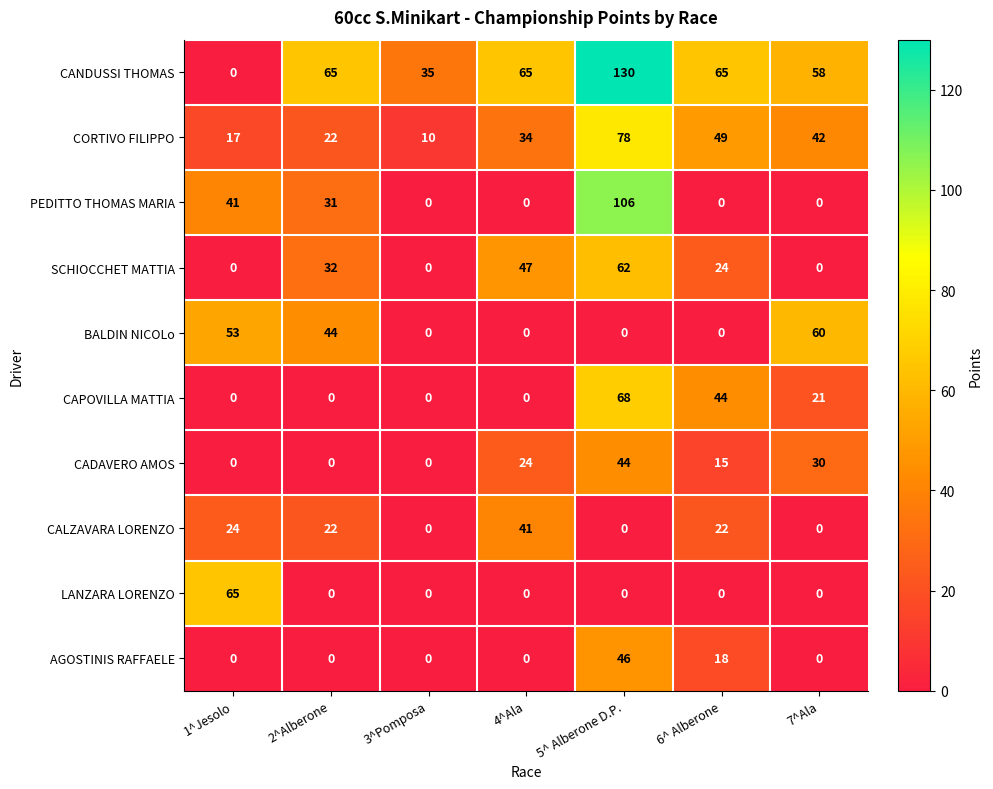

At which label does BALDIN NICOLo reach its peak?

7^Ala